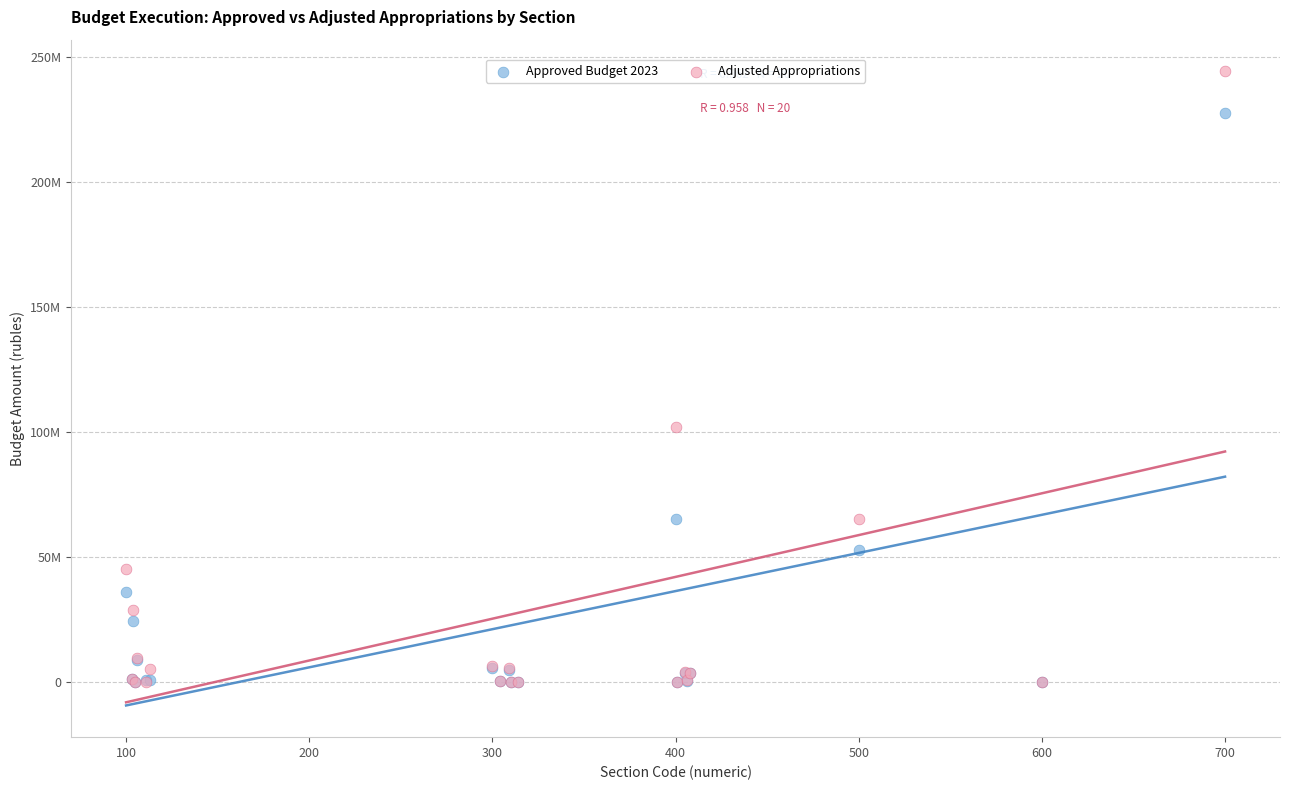

Which series reaches the maximum Y coordinate?

Adjusted Appropriations